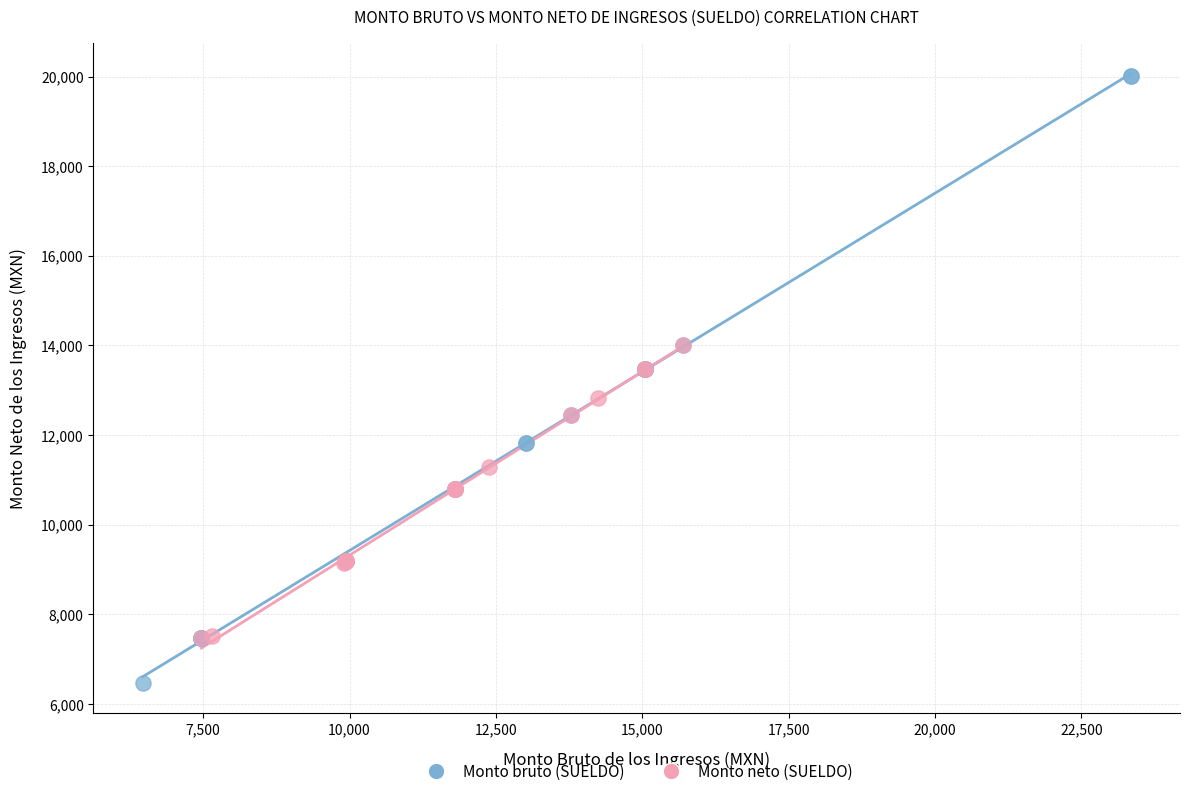

Which series reaches the minimum Y coordinate?

Monto bruto (SUELDO)